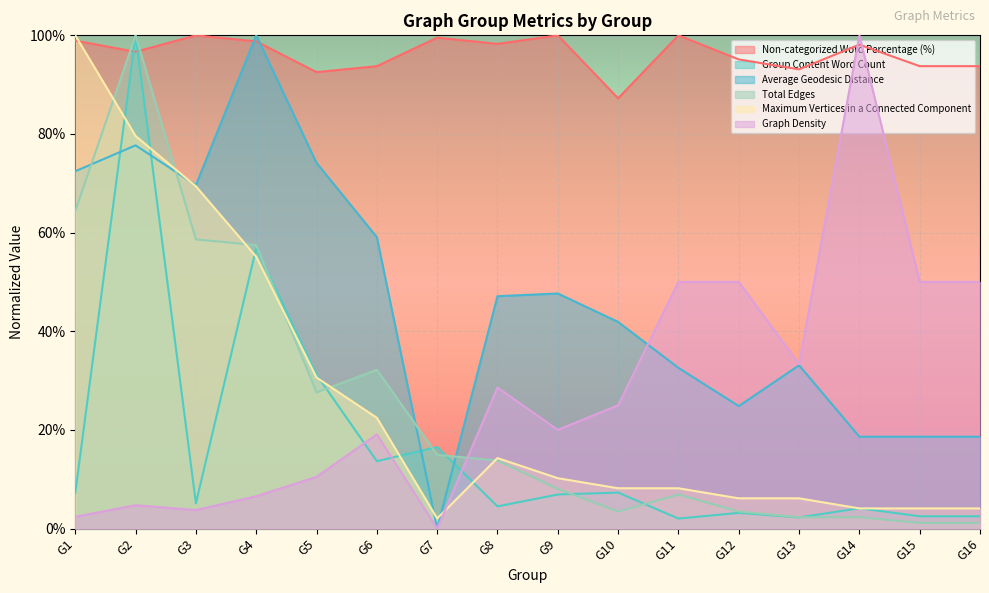

How many lines are shown in the chart?

6